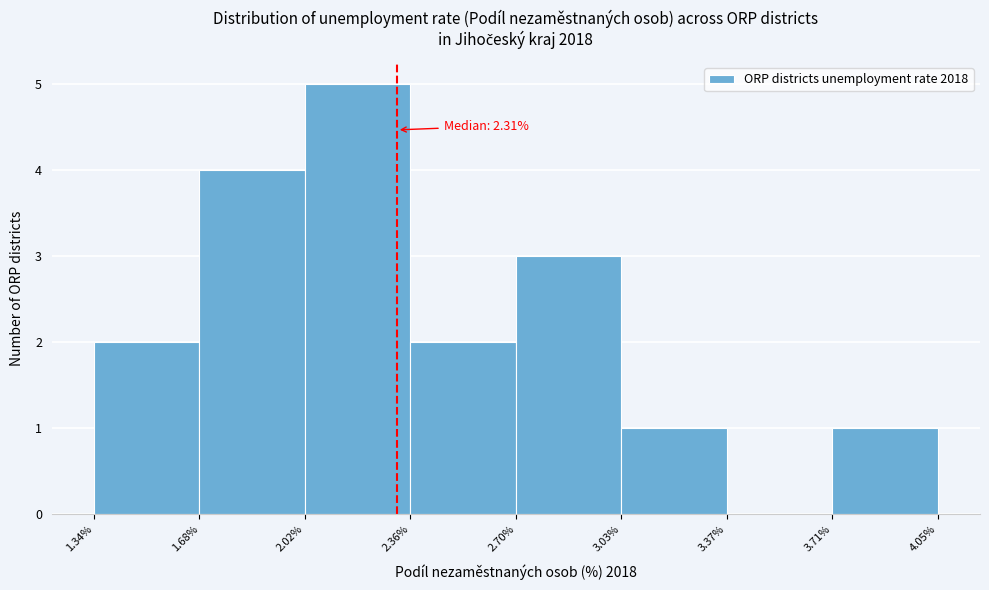

Over which range of the x-axis is the bar tallest?

2.02% to 2.36%